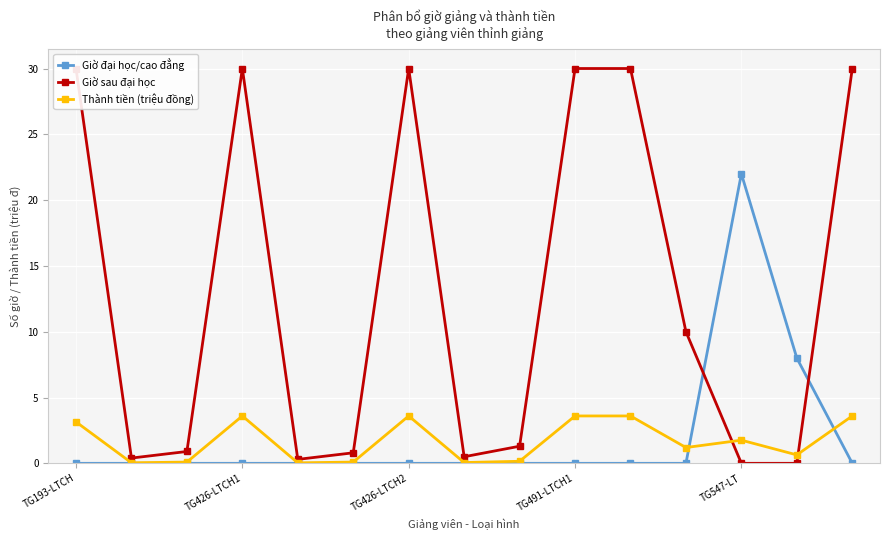

True or false: Thành tiền (triệu đồng) has more than 0 interior local peaks.

True